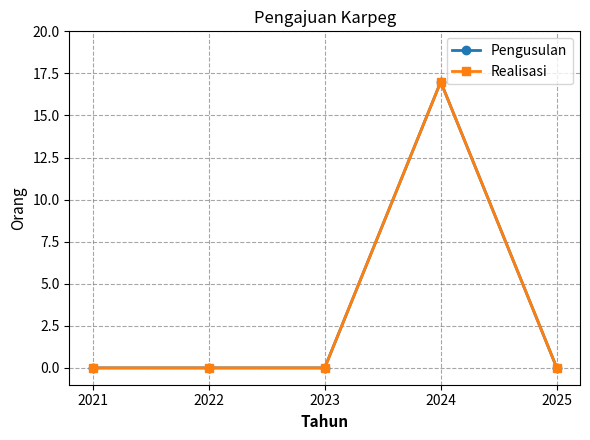

Which series changed the most between 2021 and 2025?

Pengusulan